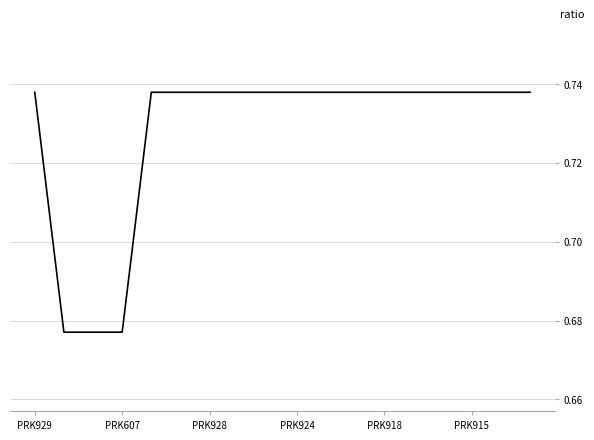

Reading left to right, what are all the values shown in this chart?

0.7	0.7	0.7	0.7	0.7	0.7	0.7	0.7	0.7	0.7	0.7	0.7	0.7	0.7	0.7	0.7	0.7	0.7